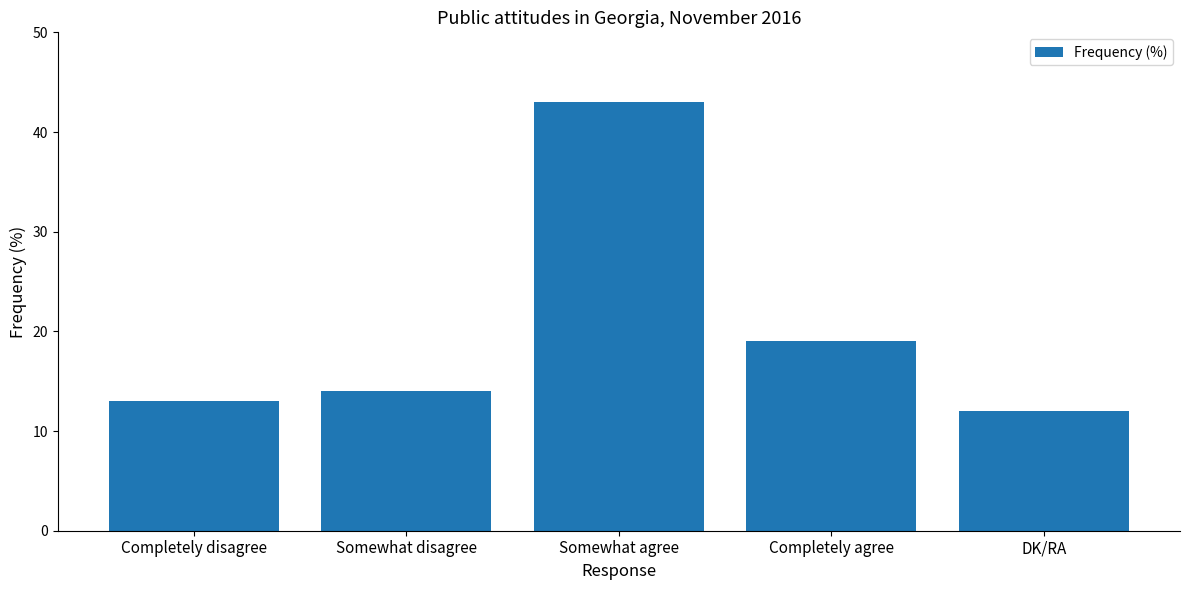

Does the chart contain any negative values?

No